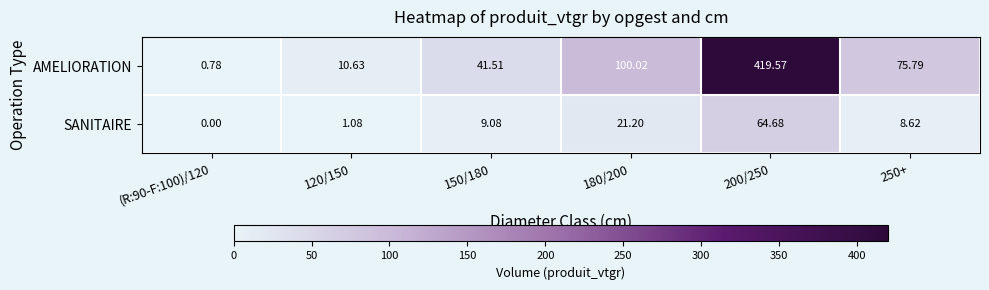

Which series has the largest total across all categories?

AMELIORATION